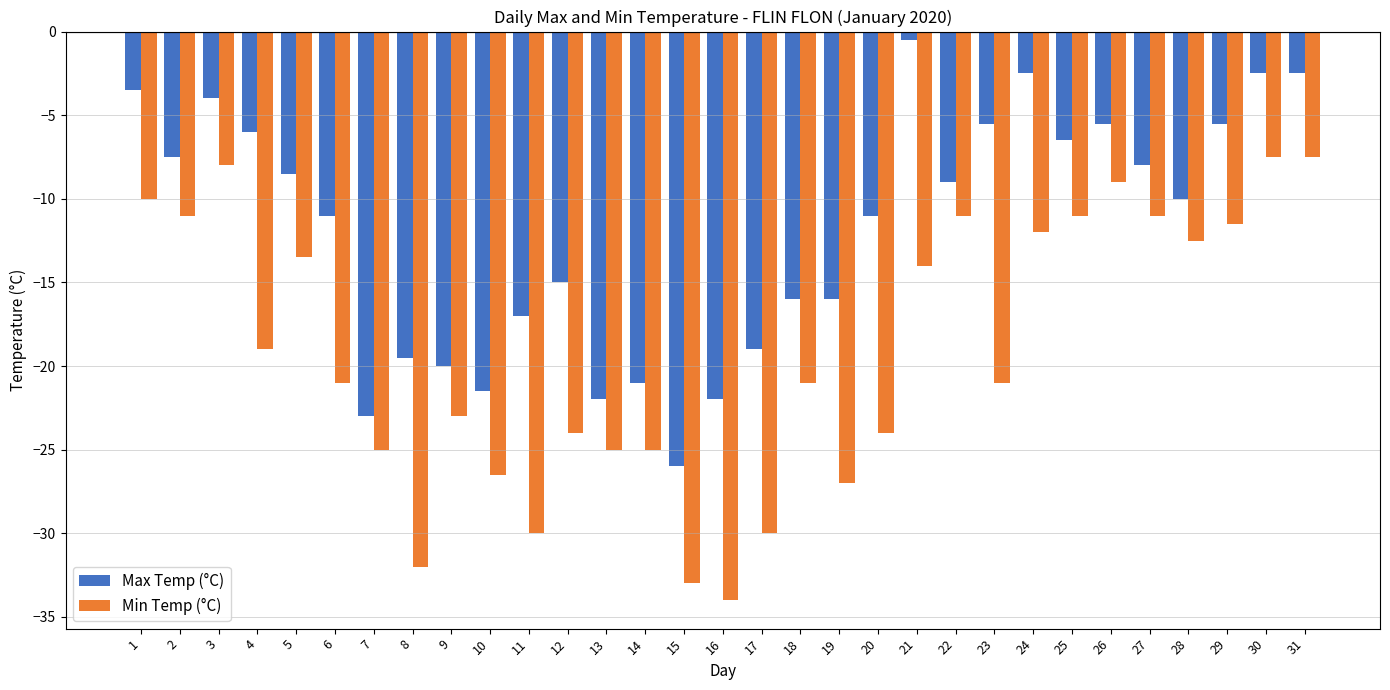

List the series in order of their overall mean, lowest first.

Min Temp (°C), Max Temp (°C)